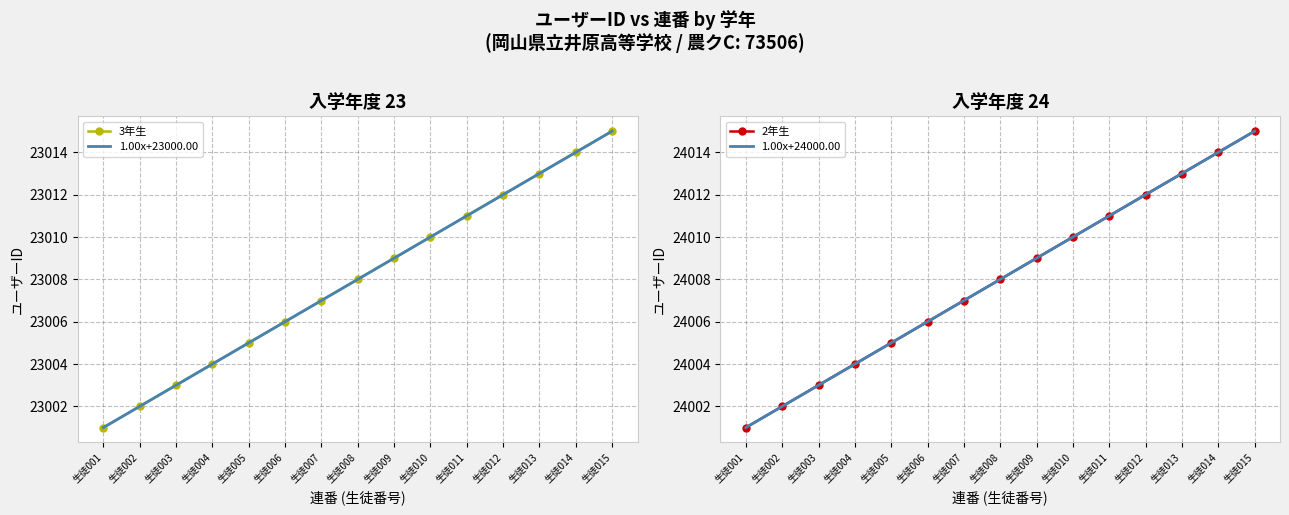

Does the chart have visible grid lines?

Yes